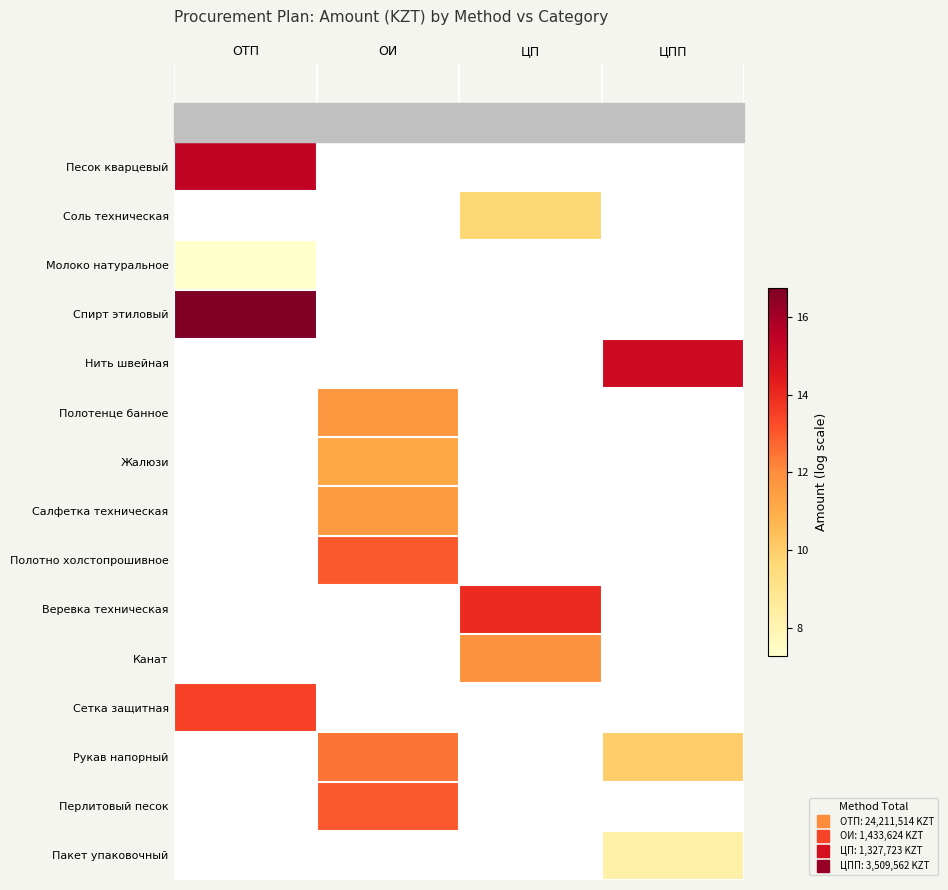

List the labels in order of Полотенце банное value, largest first.

ОТП, ОИ, ЦП, ЦПП